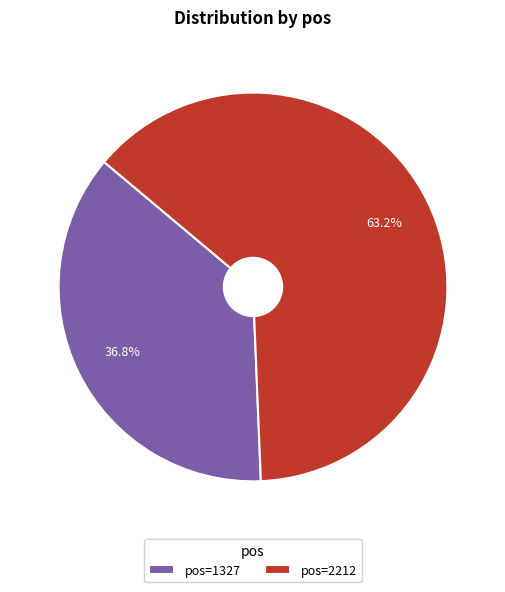

Approximately how many times larger is the value at pos=2212 compared to pos=1327?

1.7